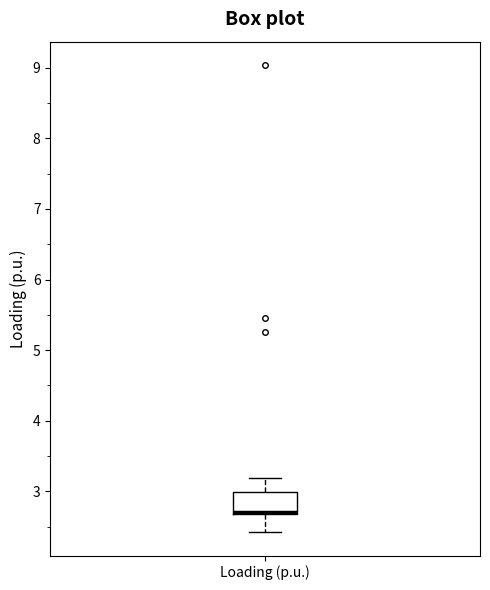

Transcribe this box plot: give where the median line is, the range the box spans, and where the two whiskers end, as read against the y-axis. The values are not printed on the chart, so give them approximately, as read against the axis.

median 2.7 (just above the box's lower edge), box 2.7 to 3.0, whiskers 2.4 to 3.2